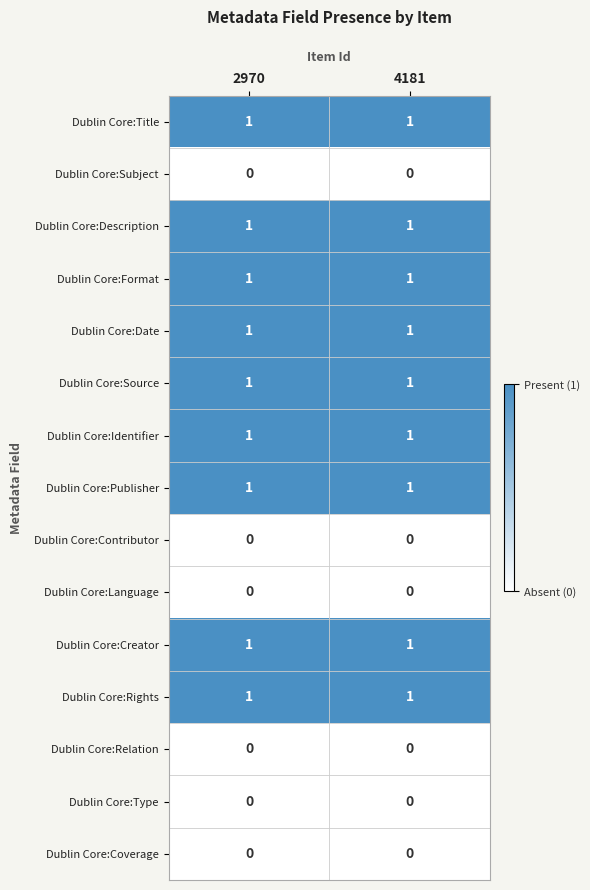

The Dublin Core:Source series shows 1 at 4181. True or false?

True